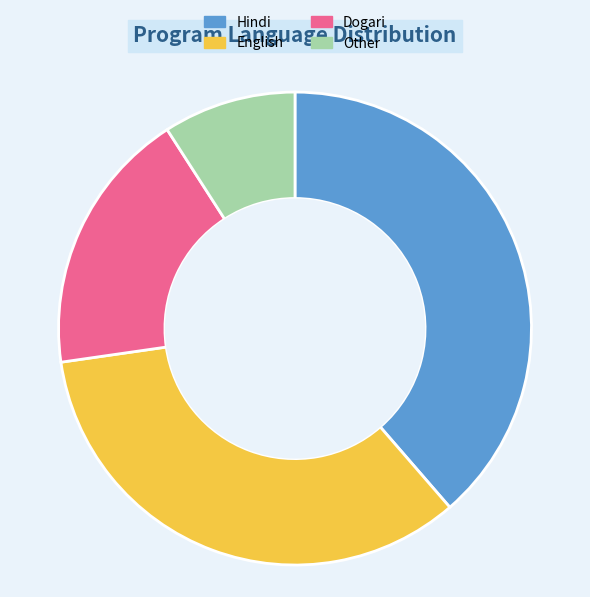

Combined, do English and Other account for over 50%?

No